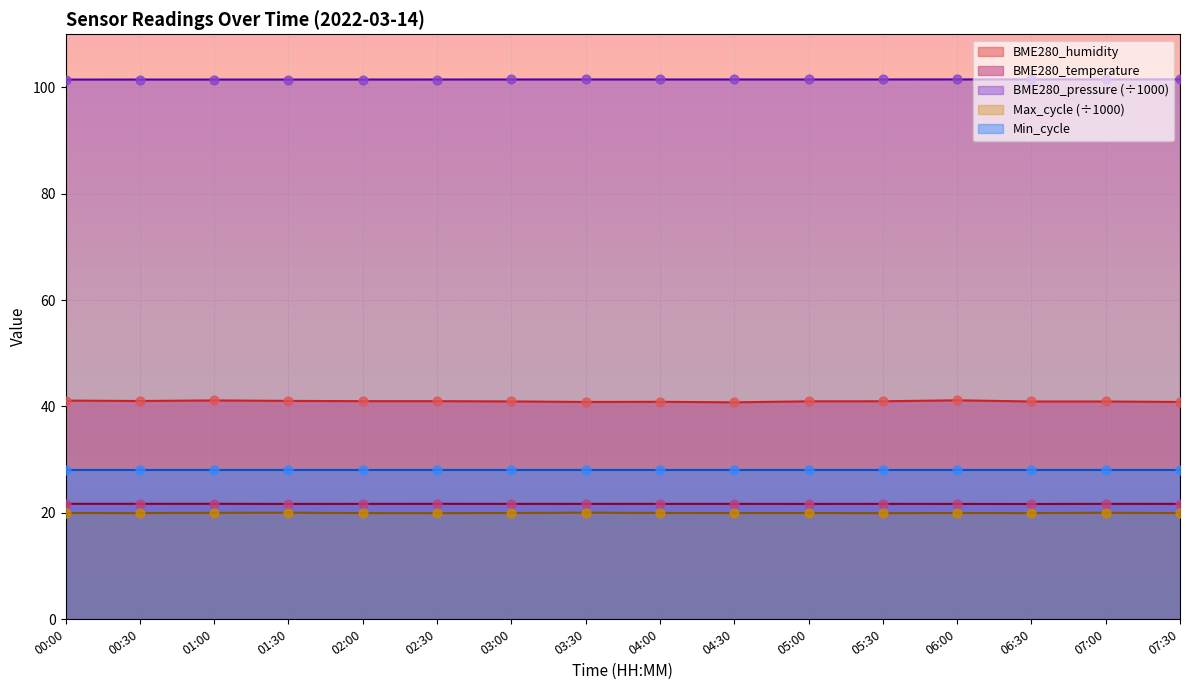

At how many categories does at least one series exceed 39?

16